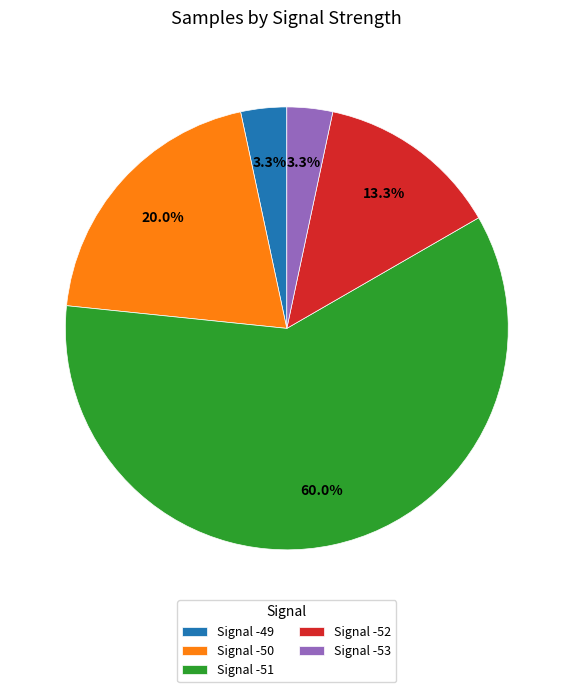

Which has a higher value, Signal -51 or Signal -52?

Signal -51